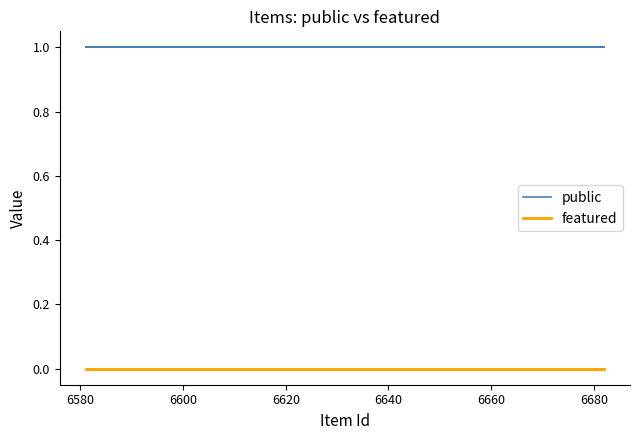

What are all the series names shown in the legend?

public, featured